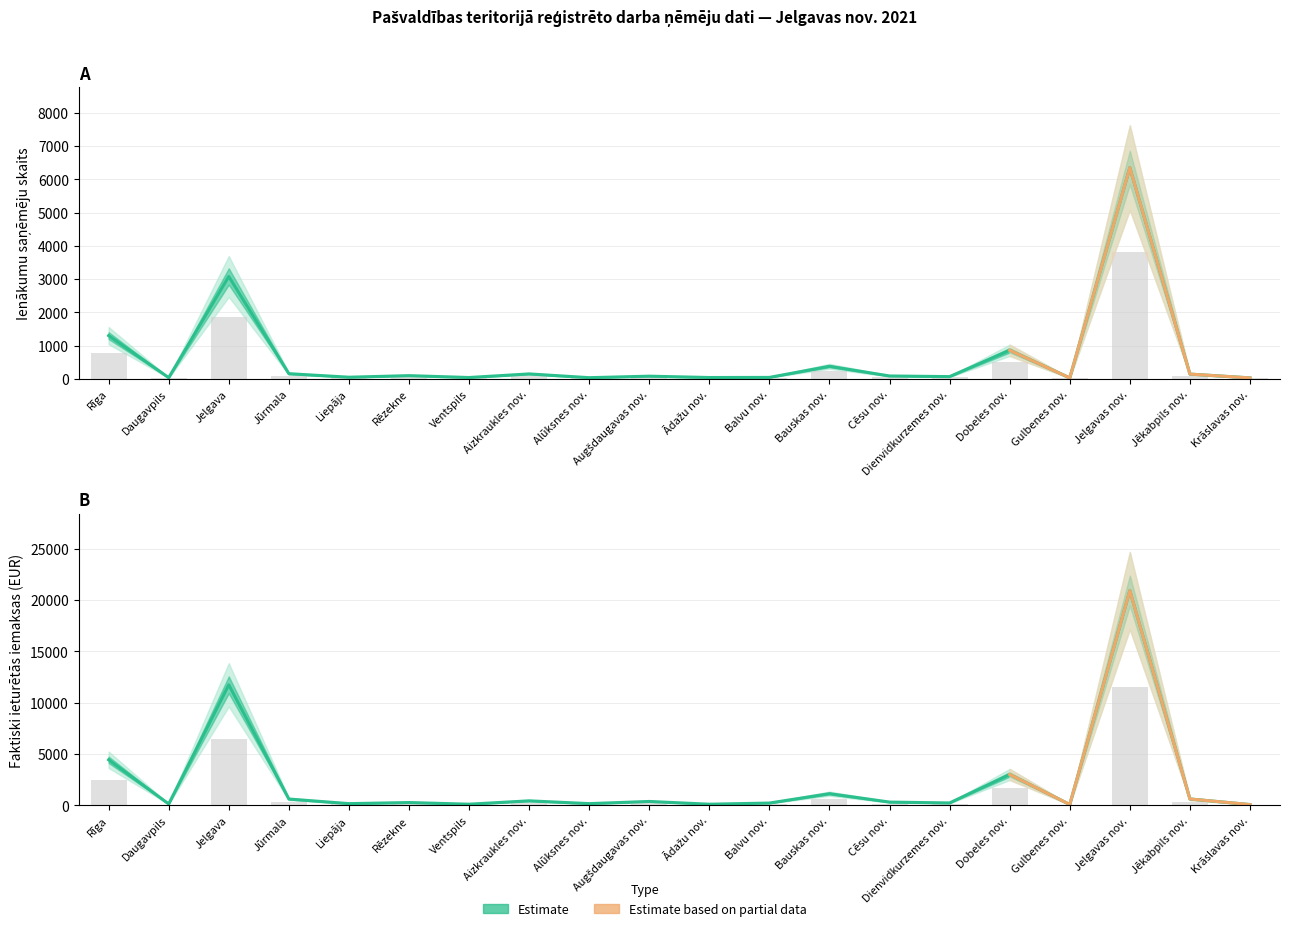

What is the minimum value for Ienākumu saņēmēju skaits?

28.0